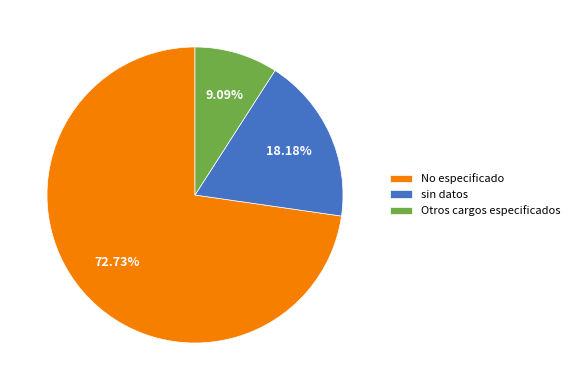

Which has a higher value, No especificado or sin datos?

No especificado